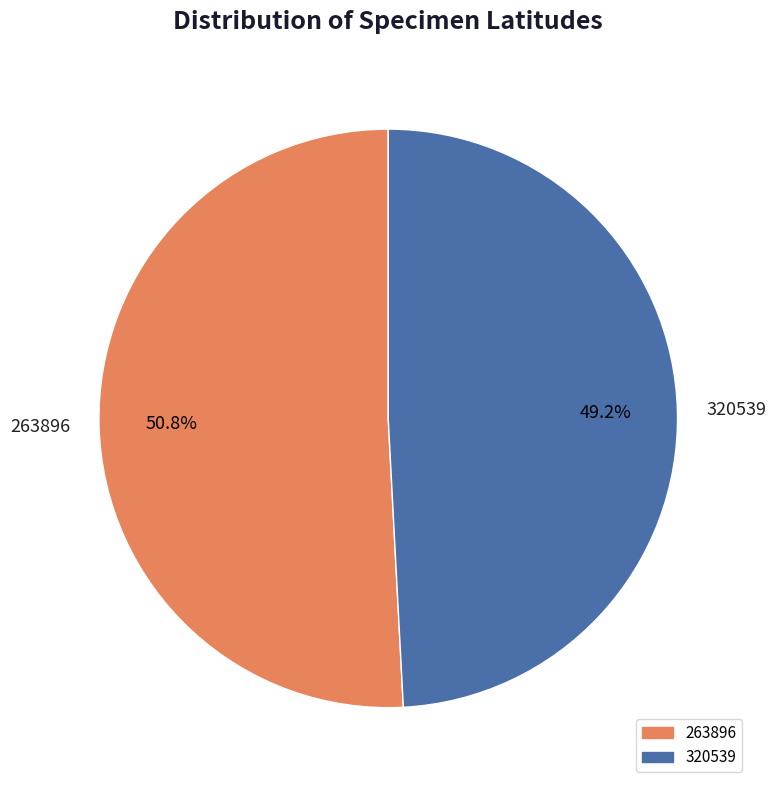

Rank the categories by value from highest to lowest.

263896, 320539